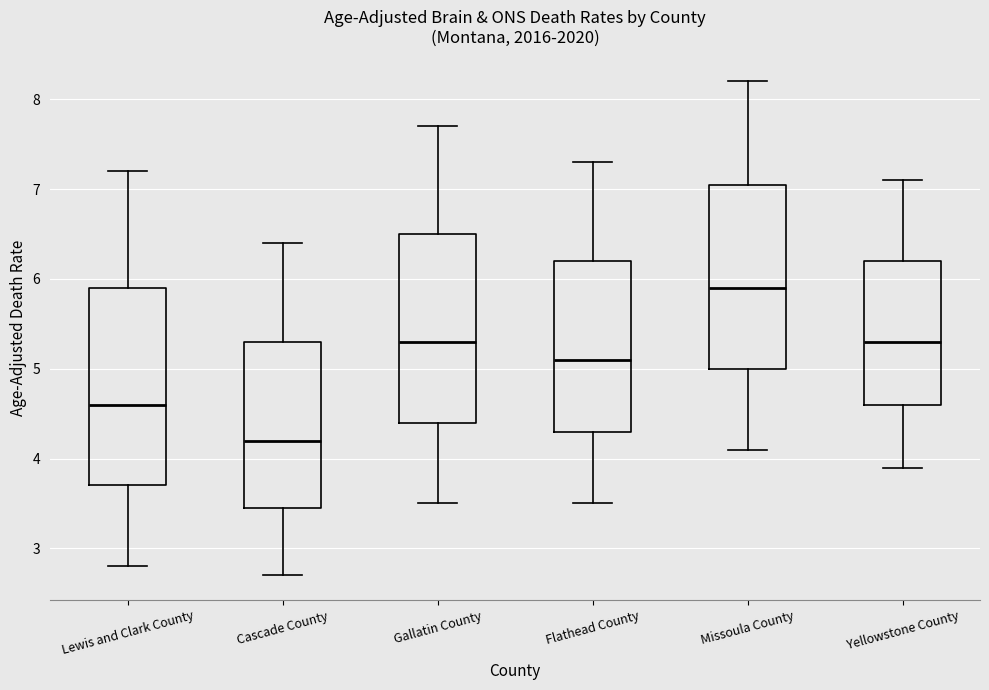

Where does the lower whisker of the box for Cascade County end on the y-axis? The values are not printed on the chart, so give them approximately, as read against the axis.

2.7